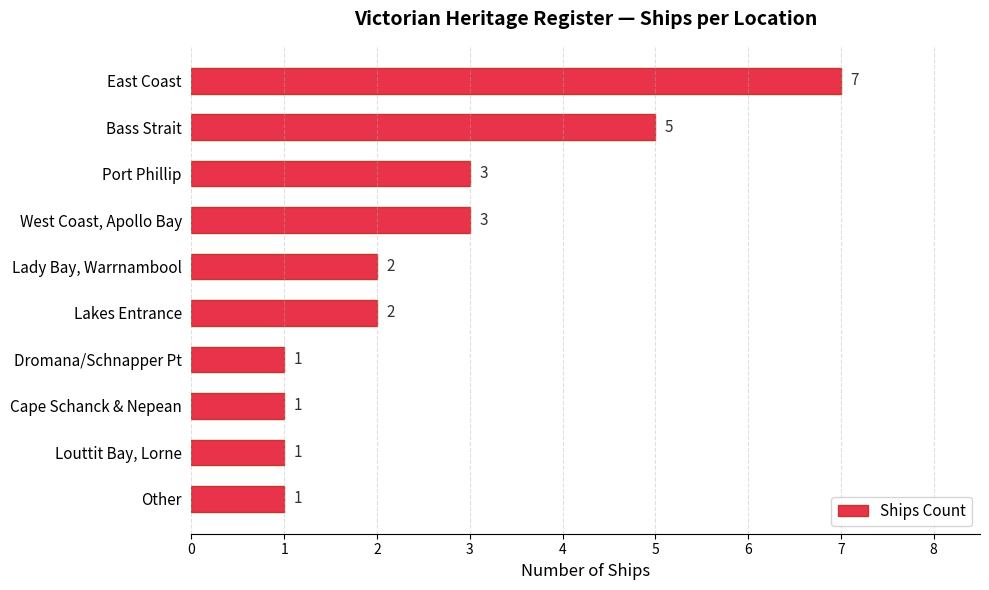

Reading bottom to top, what are all the values shown in this chart?

Other=1	Louttit Bay, Lorne=1	Cape Schanck & Nepean=1	Dromana/Schnapper Pt=1	Lakes Entrance=2	Lady Bay, Warrnambool=2	West Coast, Apollo Bay=3	Port Phillip=3	Bass Strait=5	East Coast=7